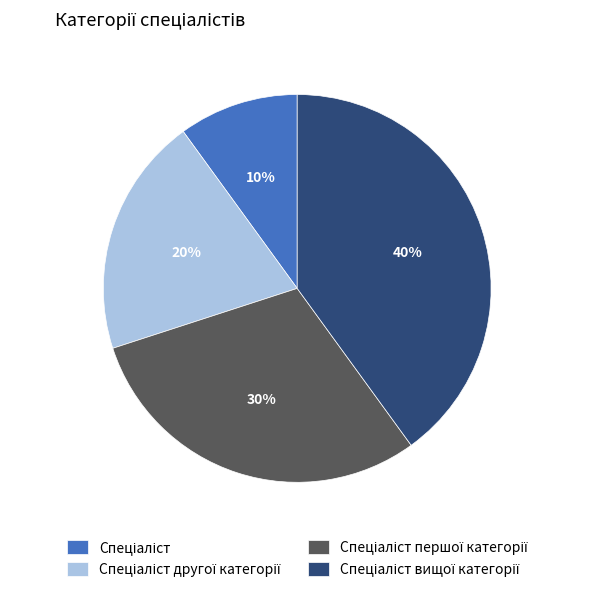

Is there any slice that represents more than half of the pie?

No